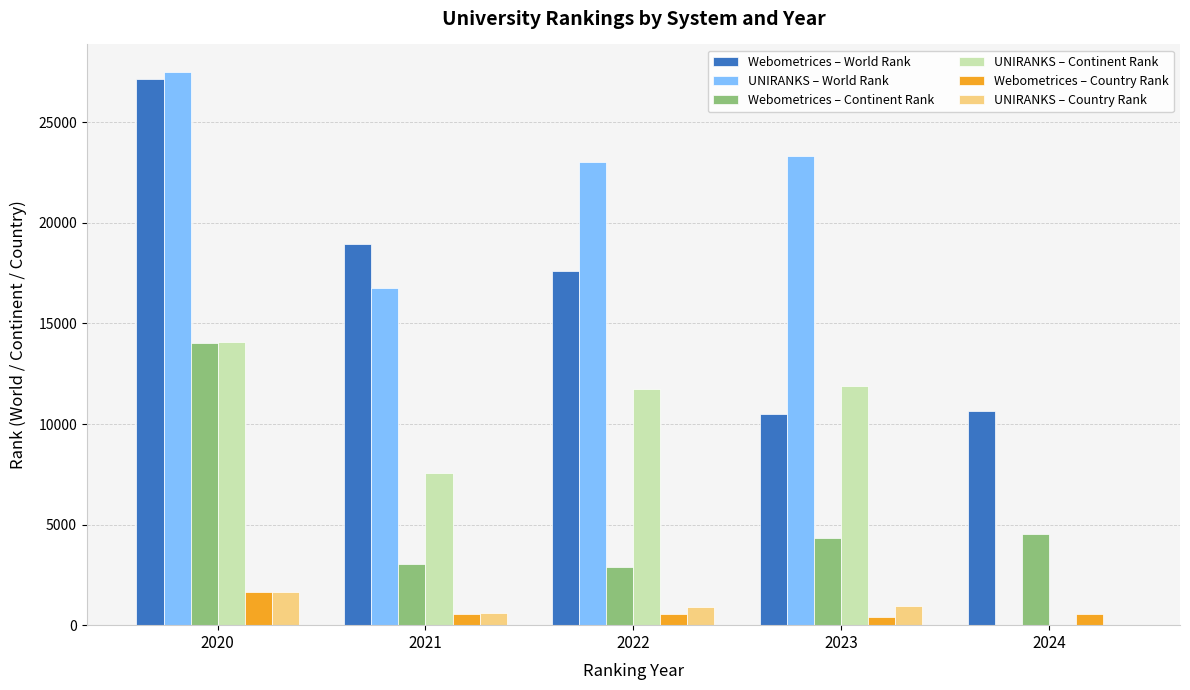

Is the value of Webometrices – Continent Rank at 2020 greater than the value of UNIRANKS – Continent Rank at 2022?

Yes